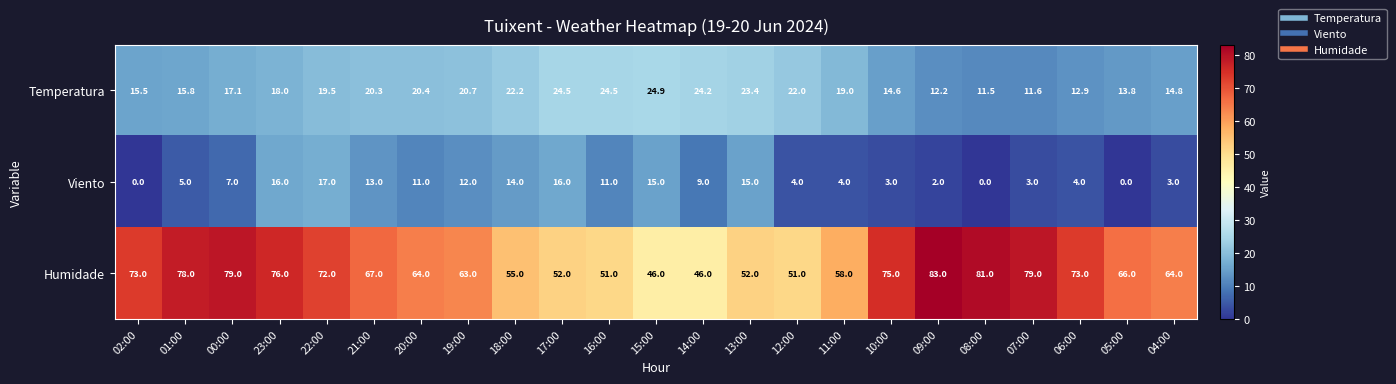

Which series changed the most between 09:00 and 07:00?

Humidade